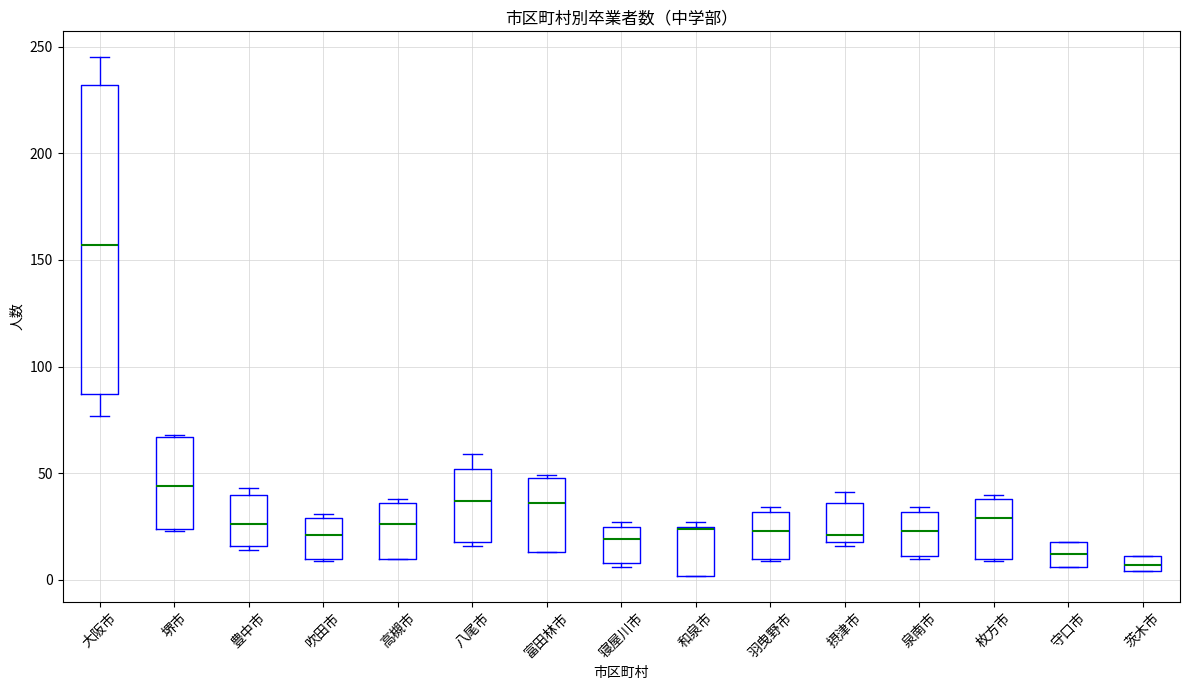

Where does the median line of the box for 富田林市 sit on the y-axis? The values are not printed on the chart, so give them approximately, as read against the axis.

35